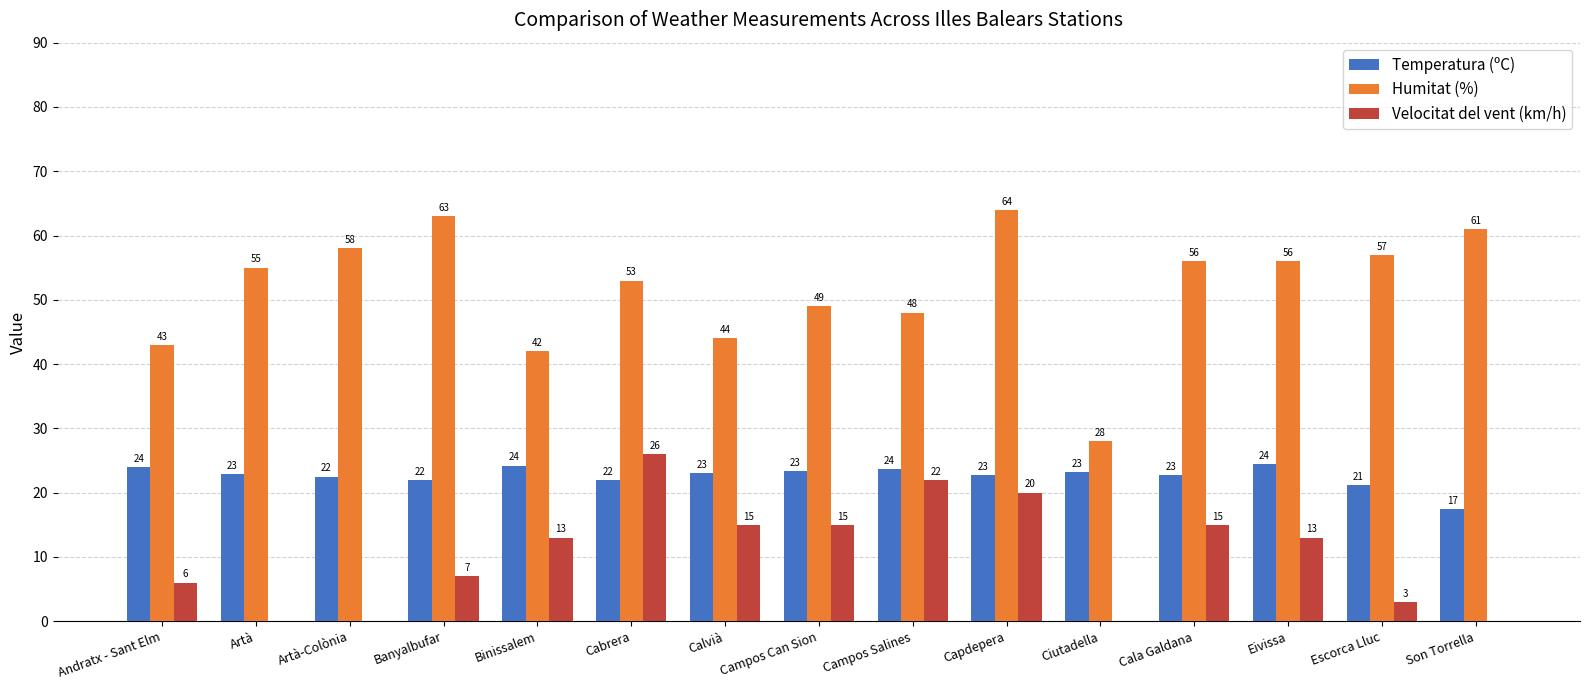

What is the total value across all series at Artà-Colònia?

80.5